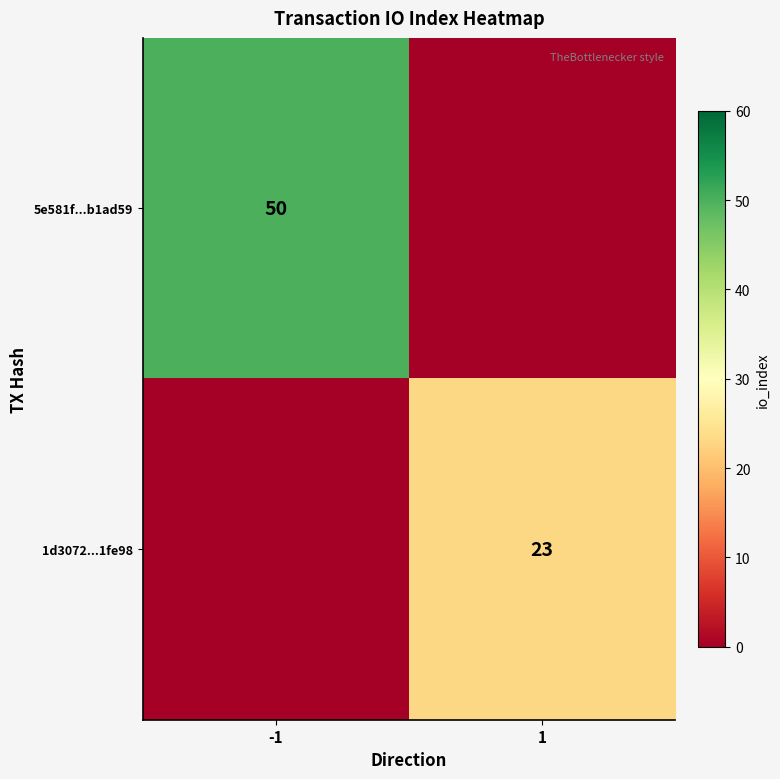

True or false: 5e581f...b1ad59 has a value of 50 at -1.

True